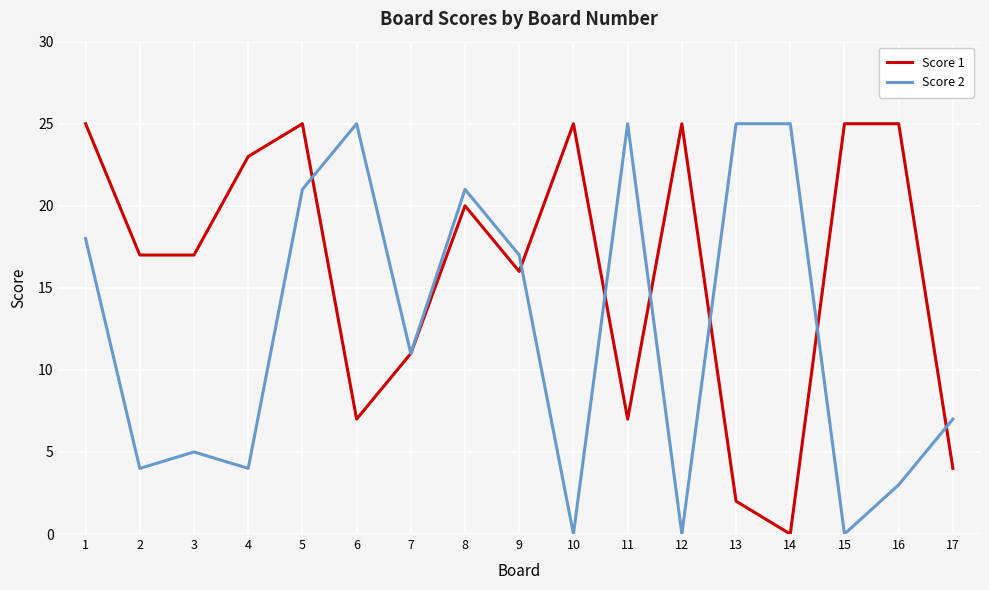

True or false: Score 1 and Score 2 cross at least once.

True